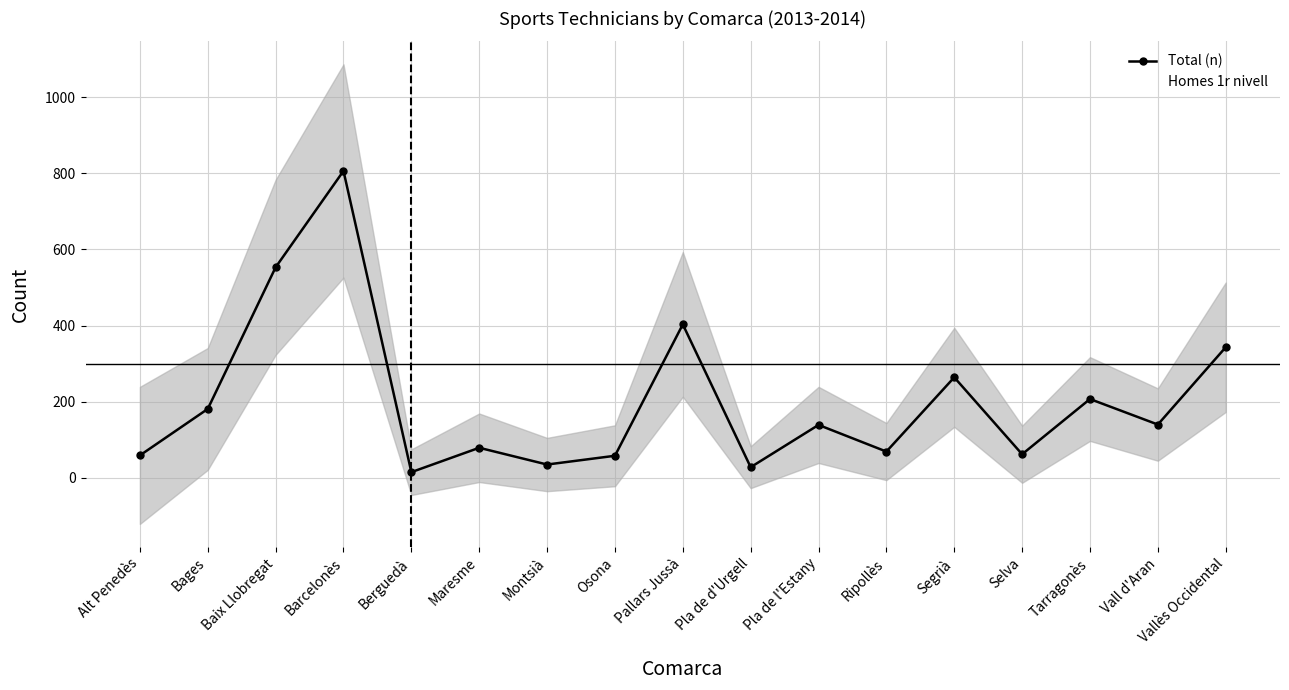

At which label does Homes 1r nivell reach its minimum?

Pla de d'Urgell